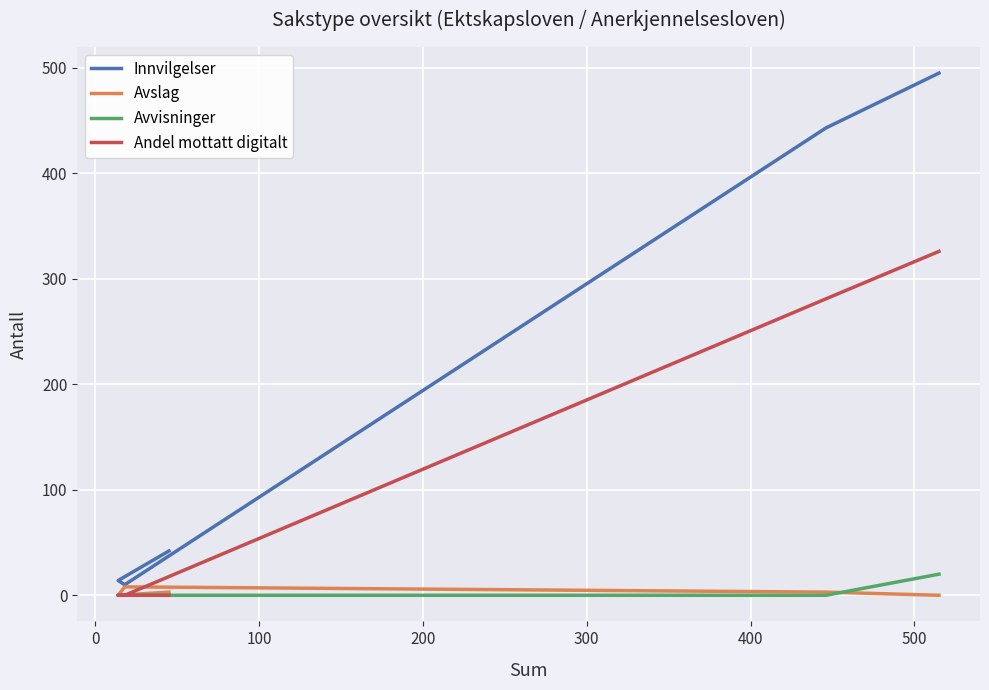

What is the difference between the maximum and minimum values in the Innvilgelser series?

485